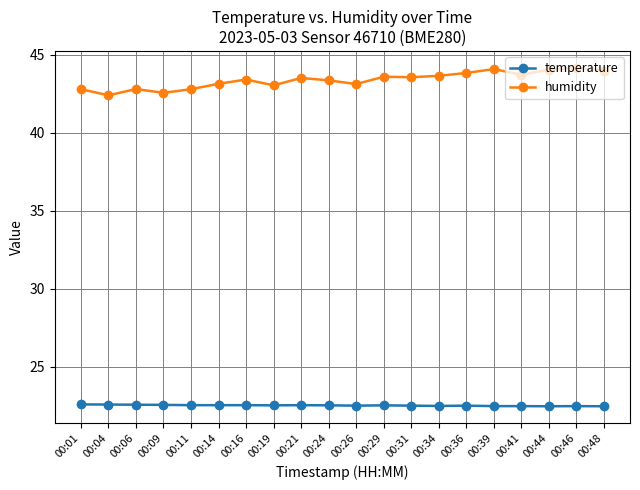

Rank the series at 00:39 from highest to lowest value.

humidity, temperature